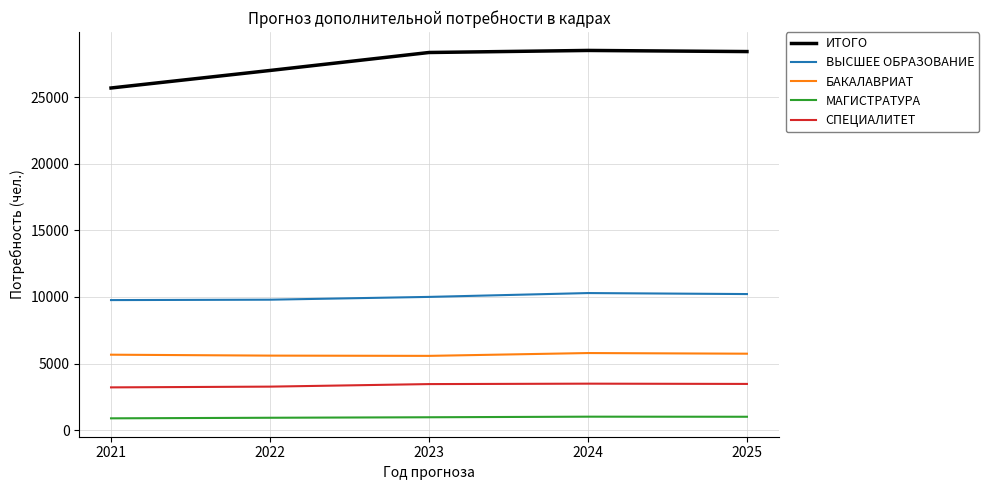

What is the total value across all series at 2025?

48846